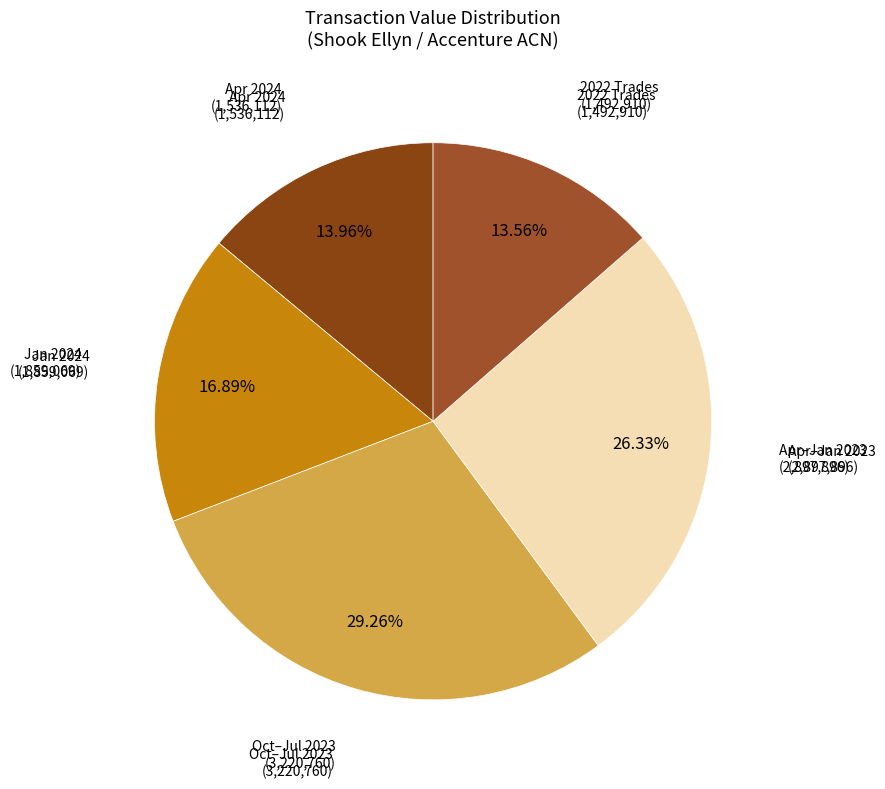

Count the number of slices in the pie.

5